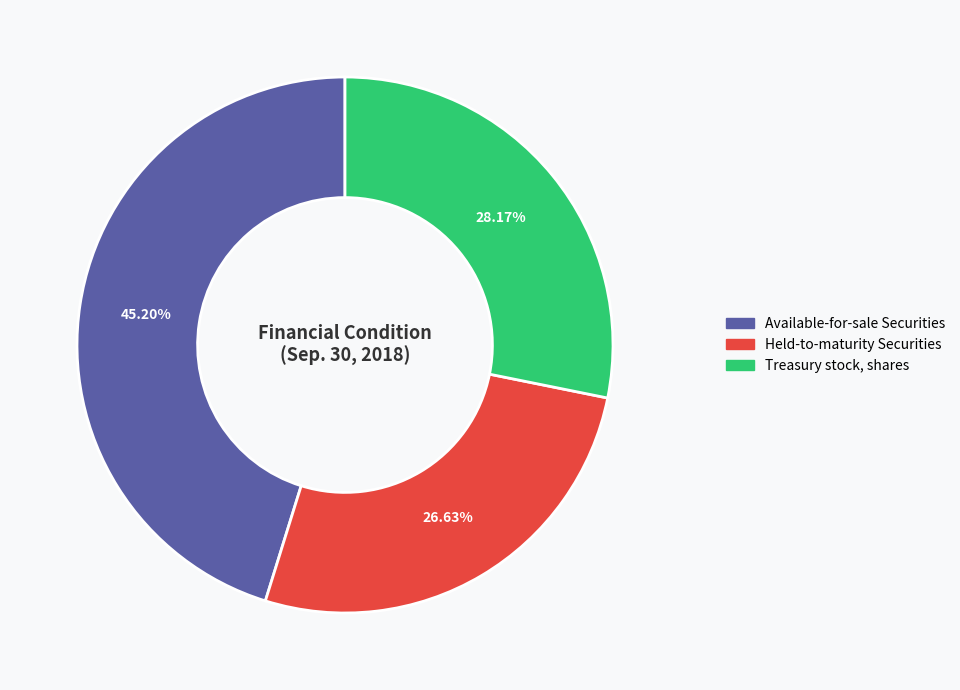

To the nearest percent, what is the difference between the Held-to-maturity Securities and Available-for-sale Securities slice percentages?

19%